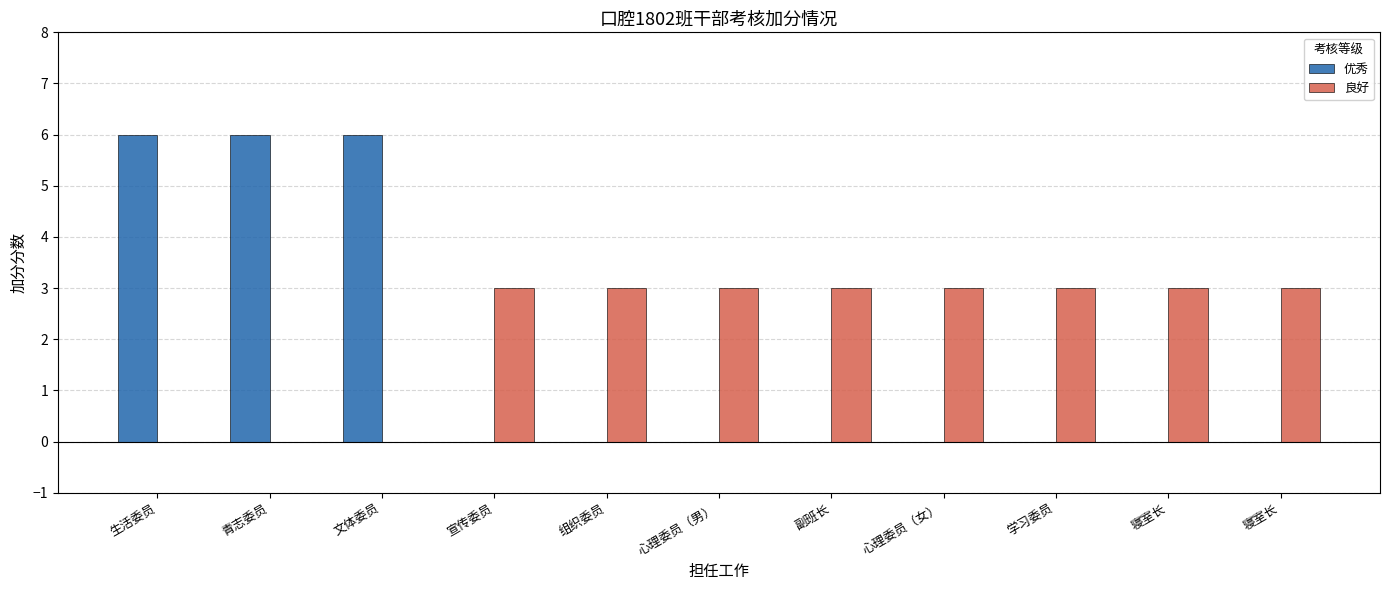

Reading left to right, extract all data points from this chart.

优秀: 6	6	6	0	0	0	0	0	0	0	0
良好: 0	0	0	3	3	3	3	3	3	3	3